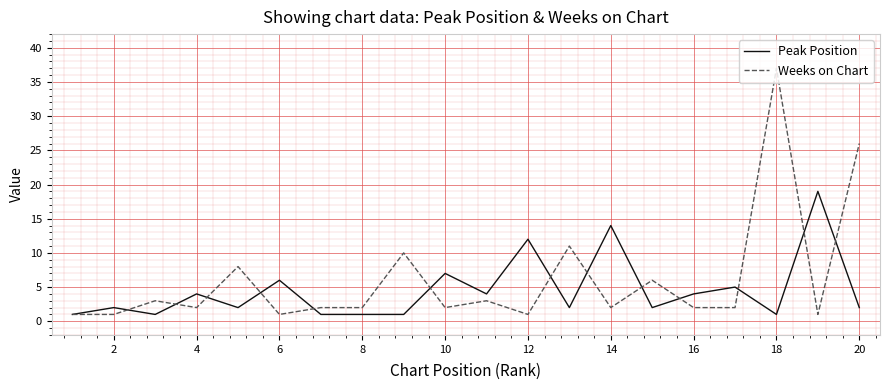

Which series has the widest spread of values?

Weeks on Chart